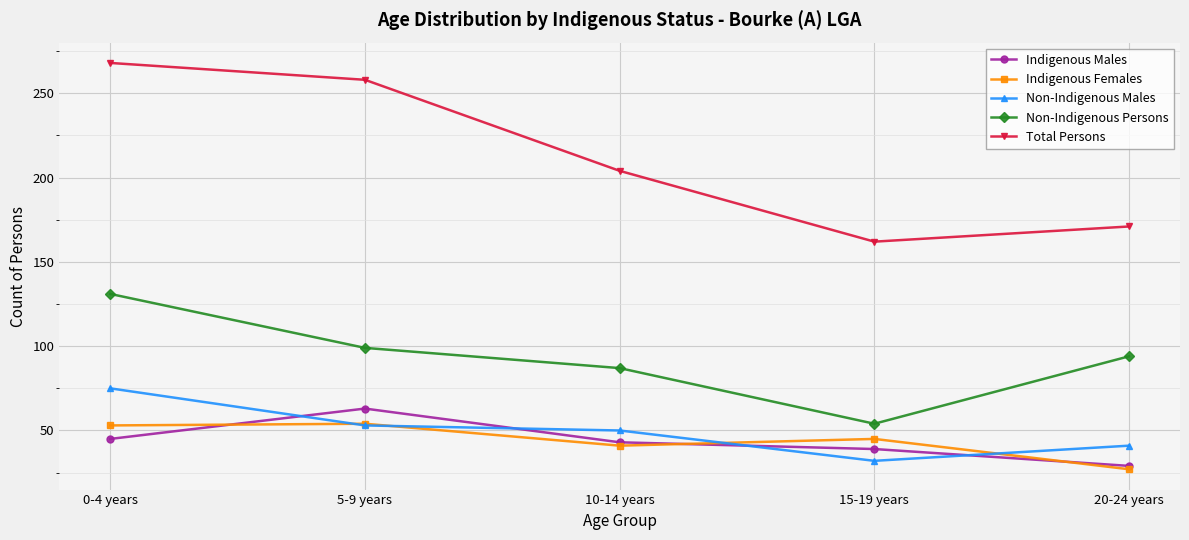

How many interior local valleys does the Indigenous Females series have?

1